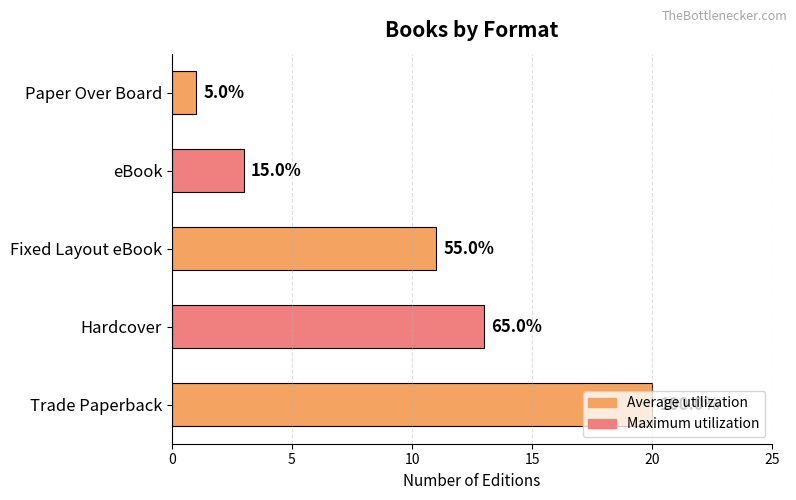

How many bars are there in total?

5